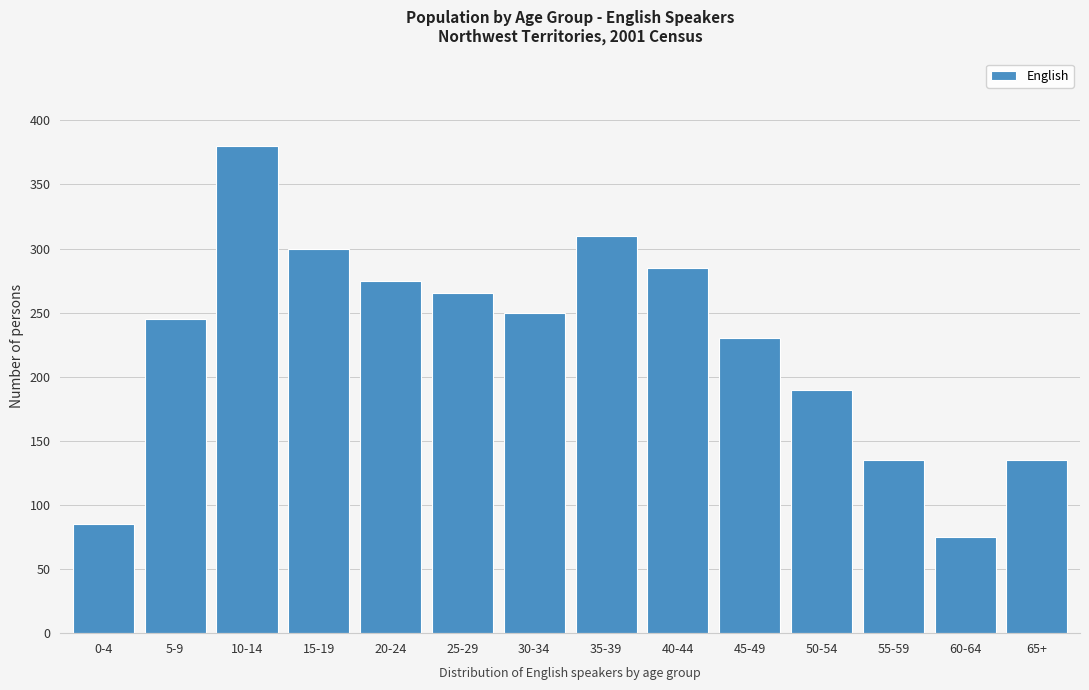

Reading left to right, list all the values displayed in this chart.

85	245	380	300	275	265	250	310	285	230	190	135	75	135